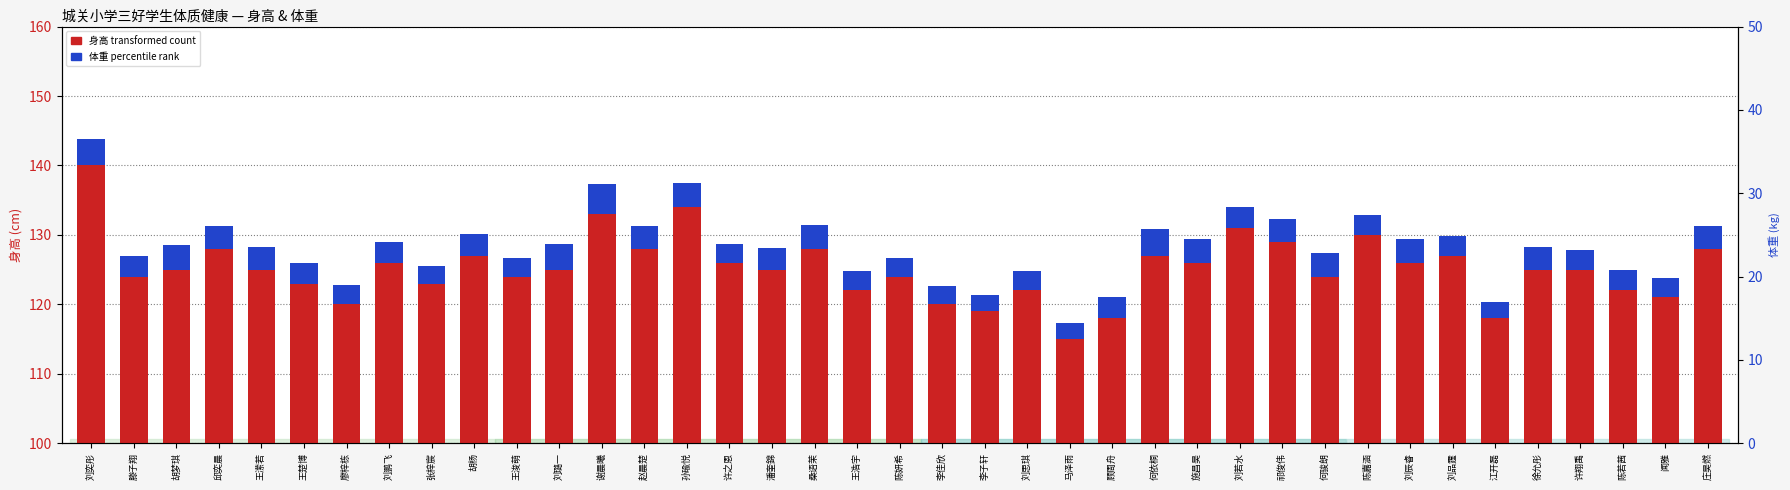

What is the average value of the 体重 (kg, scaled) series?

3.1